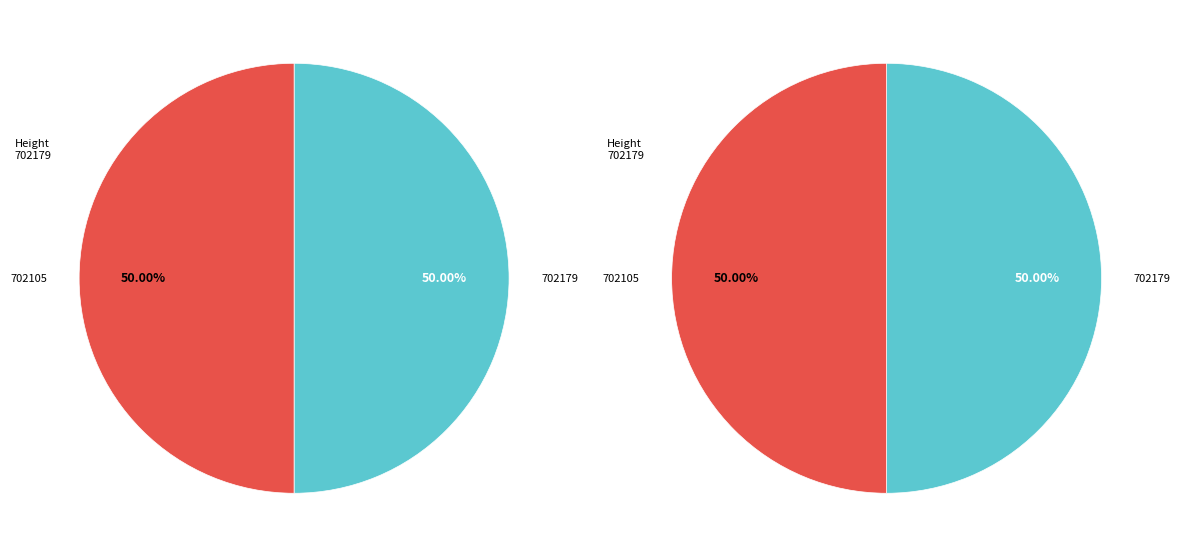

Is it true that 702105 is 50% of the pie?

True